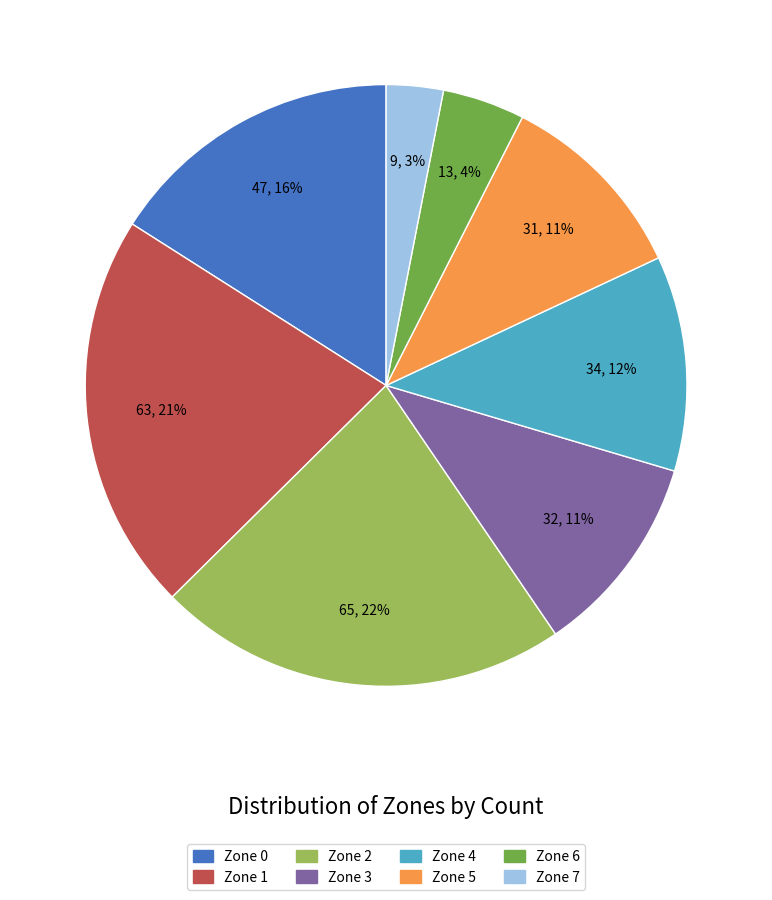

Which category has the smallest portion of the pie?

Zone 7